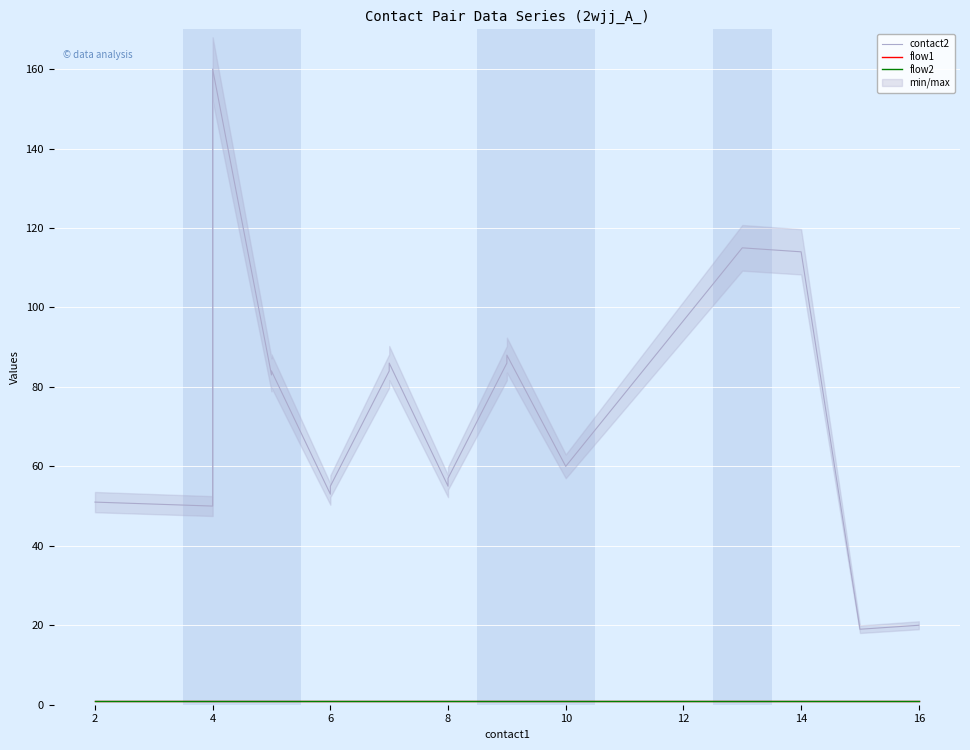

Reading right to left, extract all data points from this chart.

contact2: 20	19	114	115	60	88	86	57	55	86	84	55	53	84	83	160	53	51	50	51
flow1: 1	1	1	1	1	1	1	1	1	1	1	1	1	1	1	1	1	1	1	1
flow2: 1	1	1	1	1	1	1	1	1	1	1	1	1	1	1	1	1	1	1	1